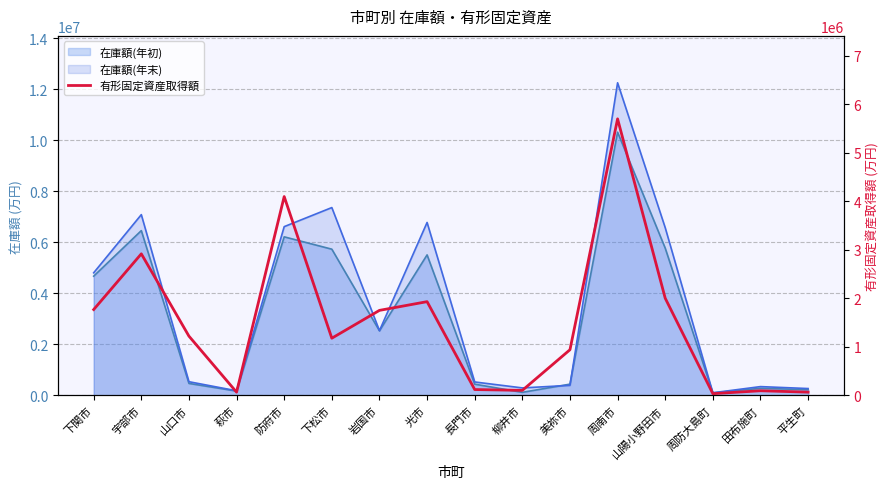

Count the number of values greater than 1222434.

7